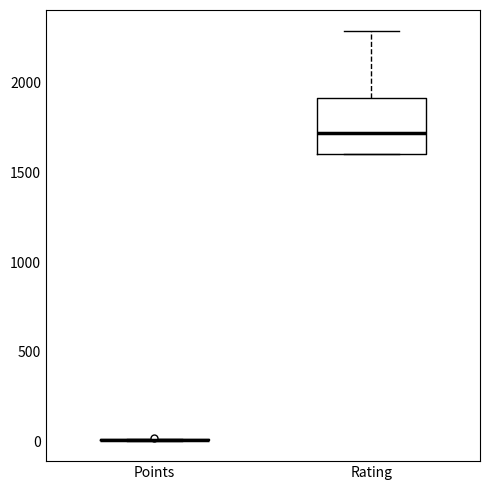

Reading left to right, transcribe this box plot: for each box, give where its median line is, the range the box spans, and where its two whiskers end, as read against the y-axis. The values are not printed on the chart, so give them approximately, as read against the axis.

Points: box collapsed to a line at 0, whiskers 0 to 0
Rating: median 1700, box 1600 to 1900, whiskers 1600 to 2300